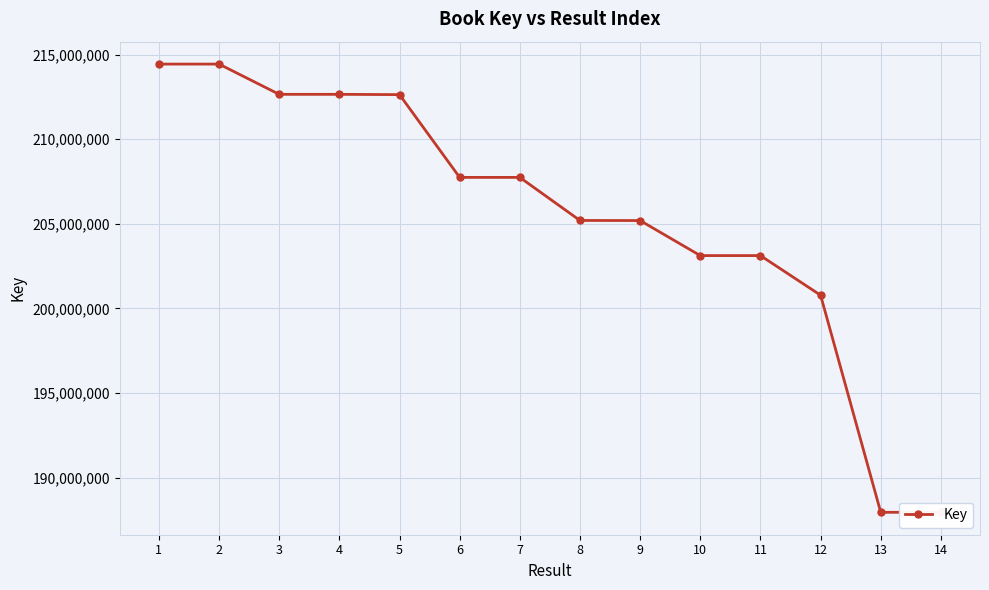

How many points are higher than both their immediate neighbors (excluding endpoints)?

2